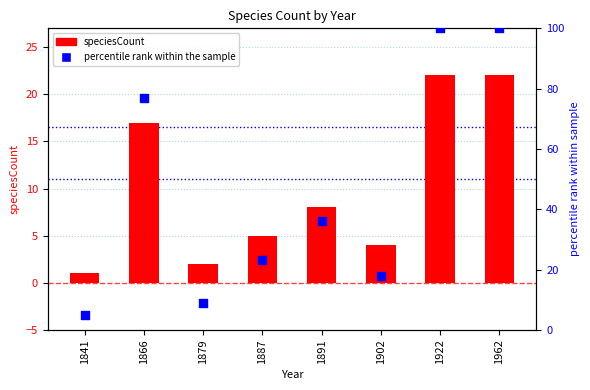

Which series reaches the minimum Y coordinate?

speciesCount